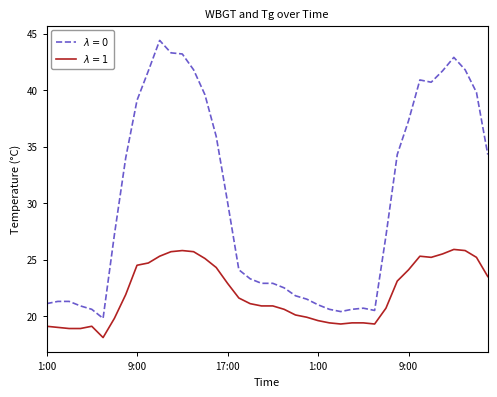

What is the maximum value shown in the chart?

44.4